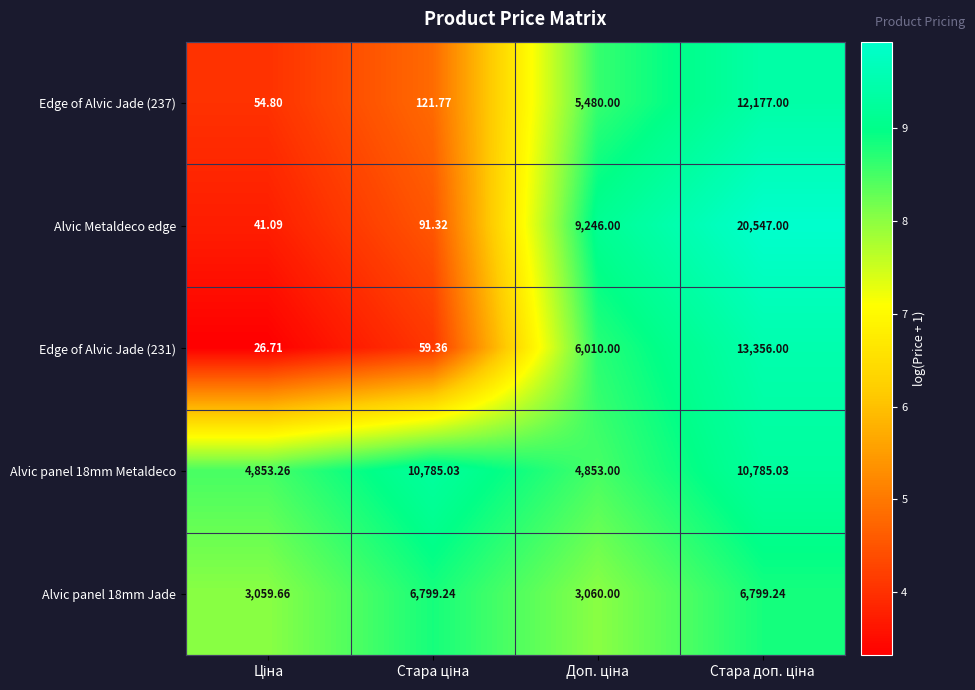

Which series has the widest spread of values?

Alvic Metaldeco edge